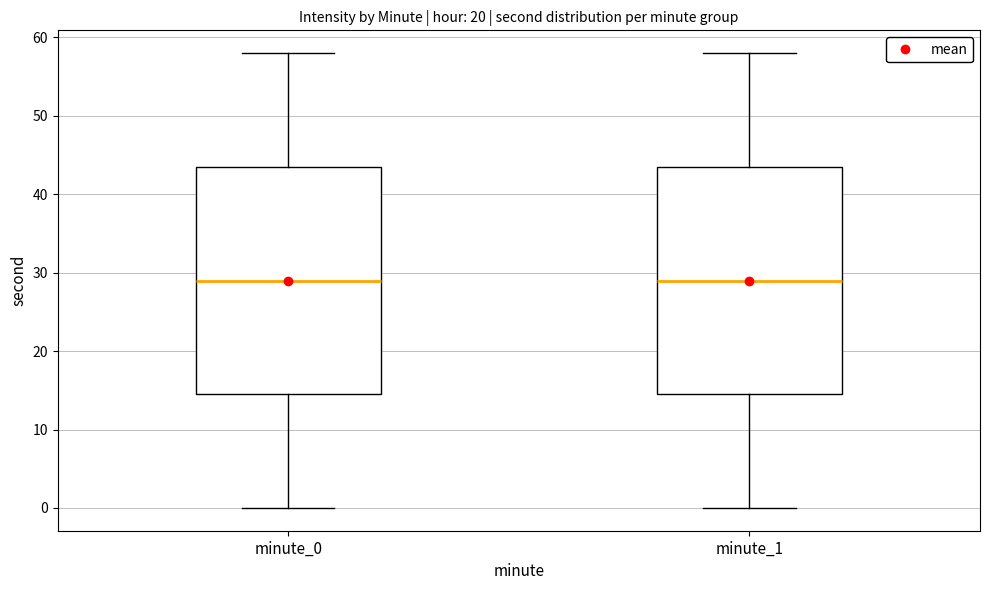

Reading left to right, transcribe this box plot: for each box, give where its median line is, the range the box spans, and where its two whiskers end, as read against the y-axis. The values are not printed on the chart, so give them approximately, as read against the axis.

minute_0: median 29, box 15 to 44, whiskers 0 to 58
minute_1: median 29, box 15 to 44, whiskers 0 to 58